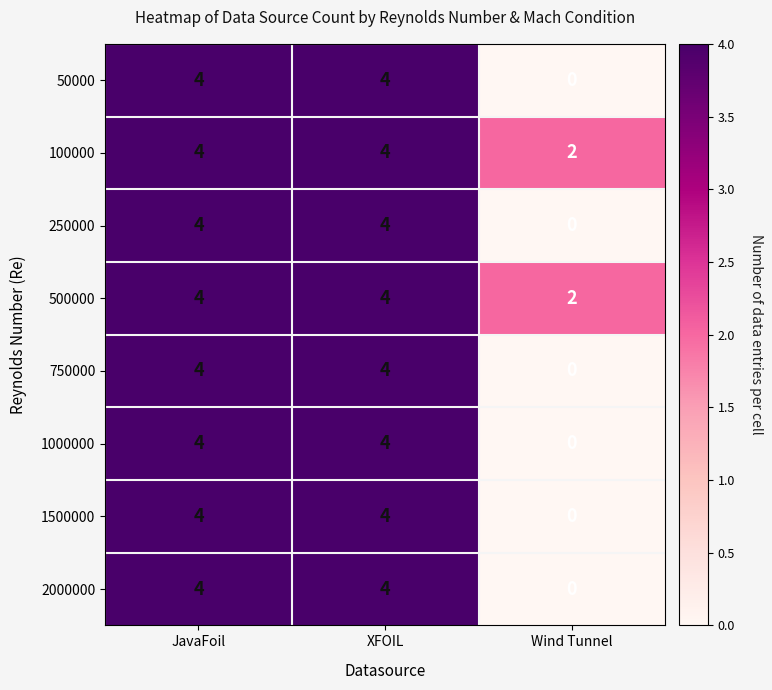

Is the value of 100000 at XFOIL greater than the value of 750000 at Wind Tunnel?

Yes